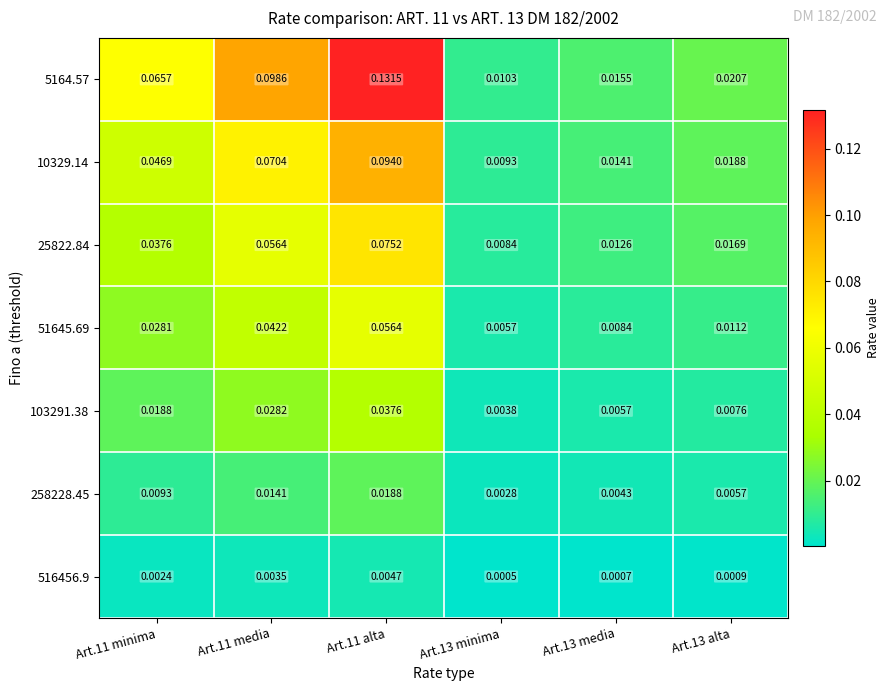

Is the value of 25822.84 at Art.11 media greater than the value of 103291.38 at Art.11 alta?

Yes